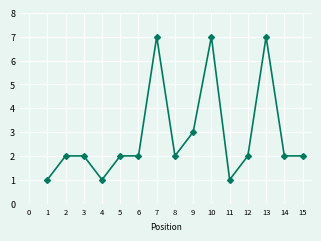

What is the value of the 15th point from the left?

2